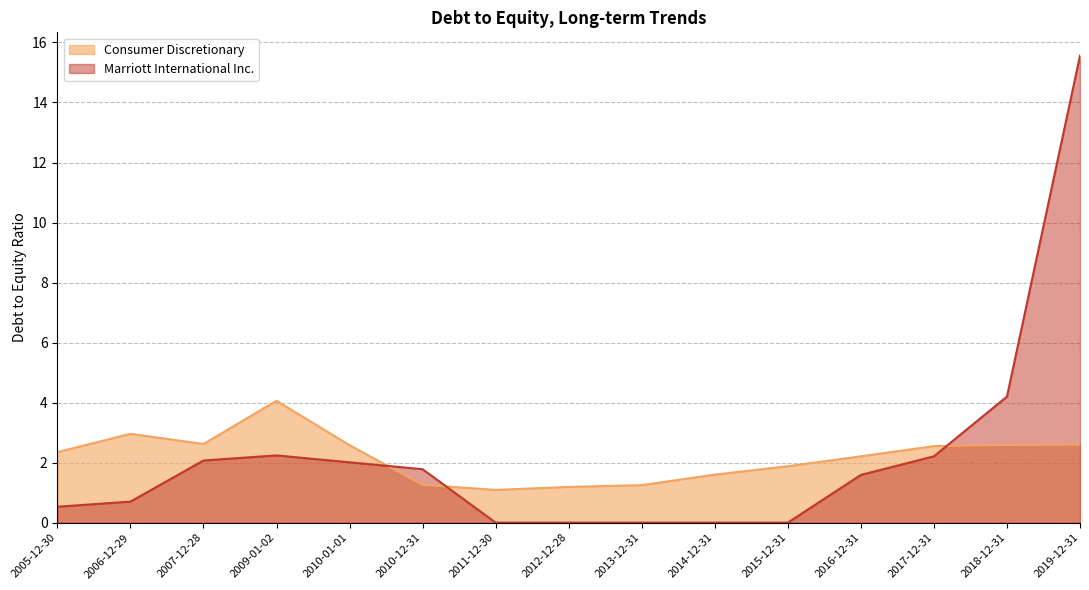

What position from the left is 2018-12-31?

14